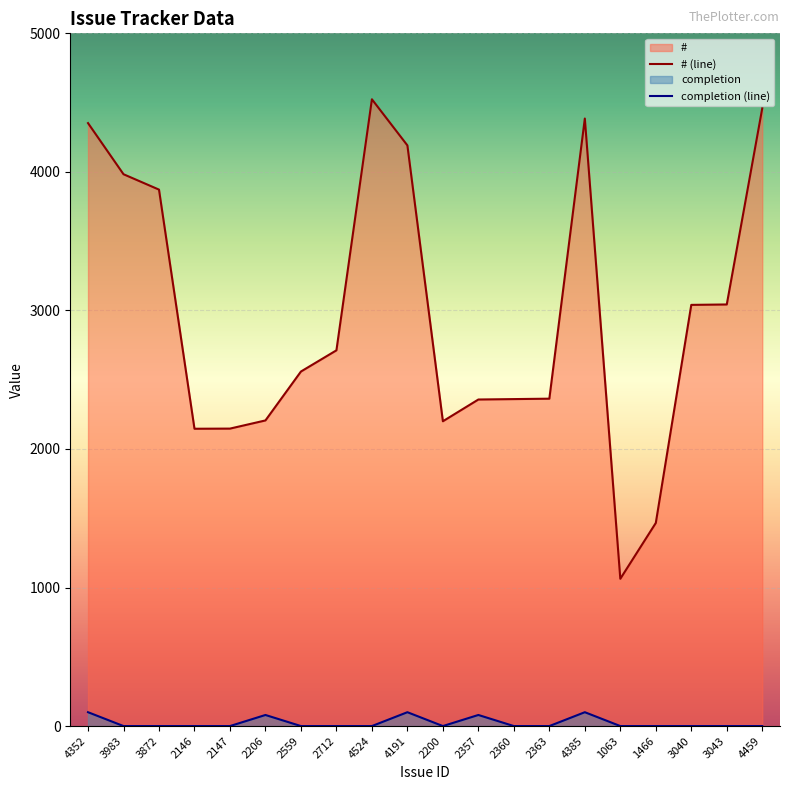

Which series changed the most between 3983 and 4459?

# (line)